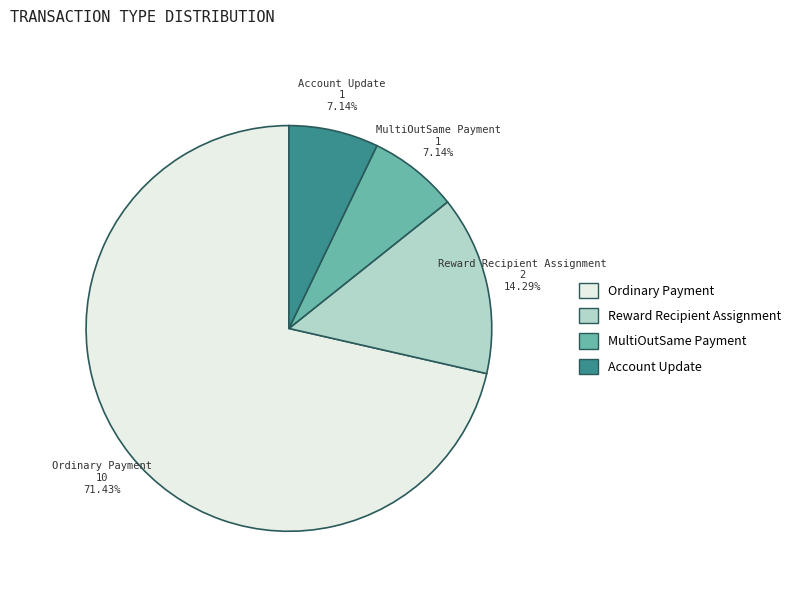

Is it true that Account Update is 1% of the pie?

False